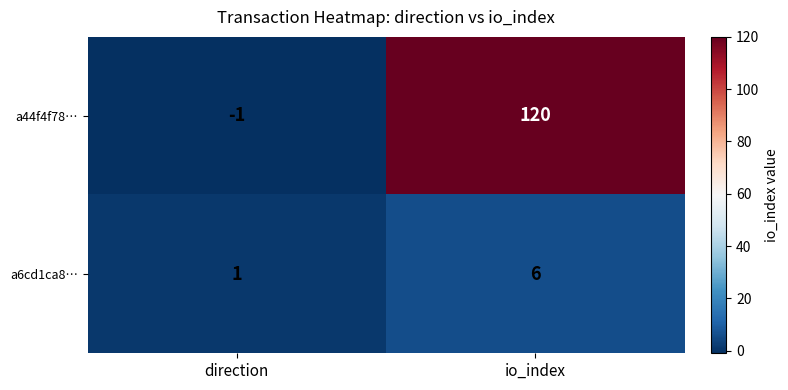

Which label corresponds to the smallest value in the chart?

direction